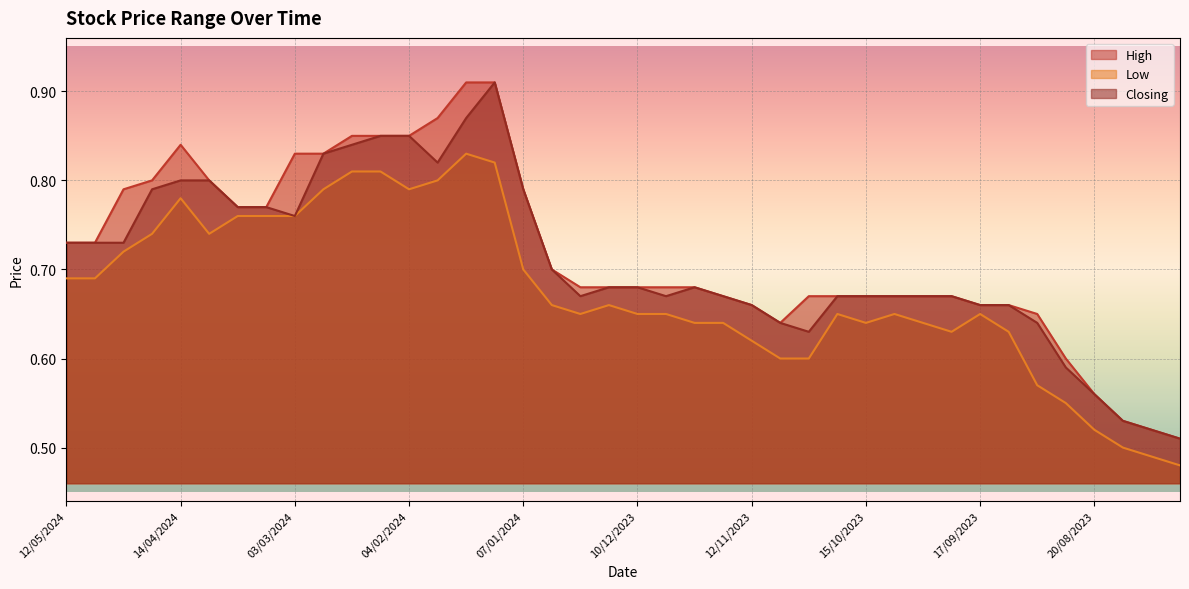

Is it true that High equals 0.8 at 03/03/2024?

True